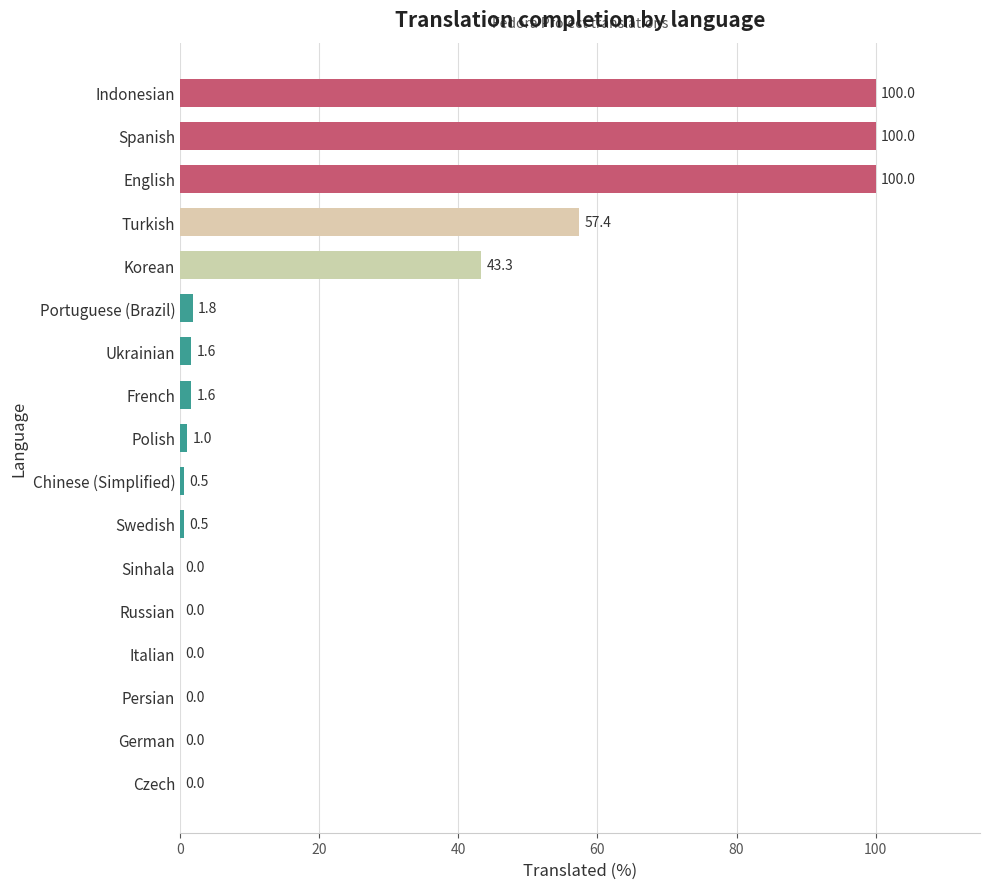

What is the greatest value displayed?

100.0